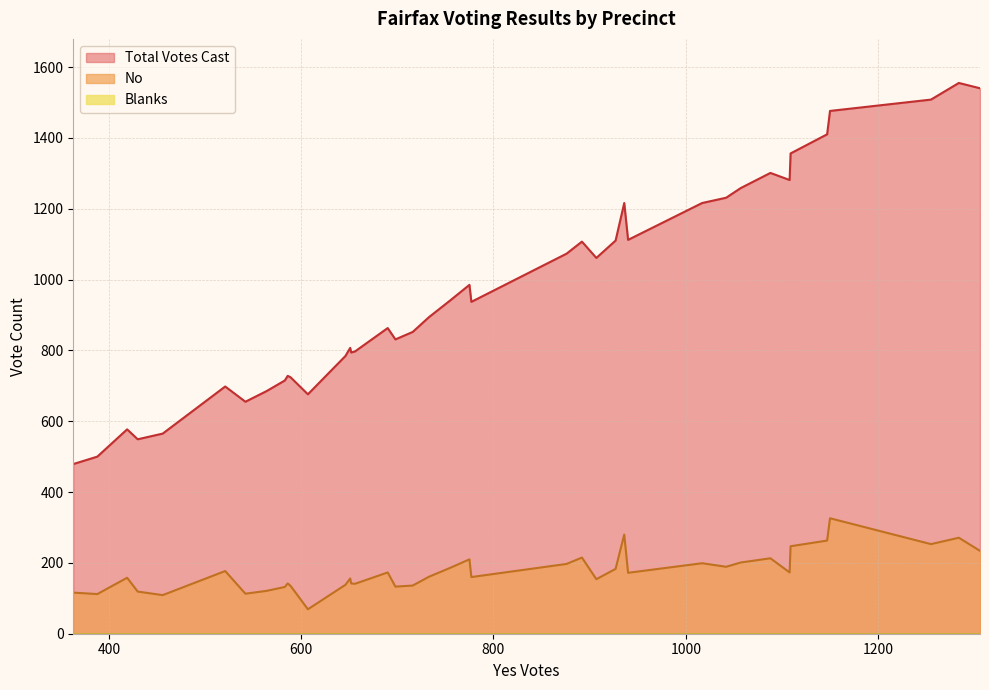

Where is Blanks nearest to the value 0?

102